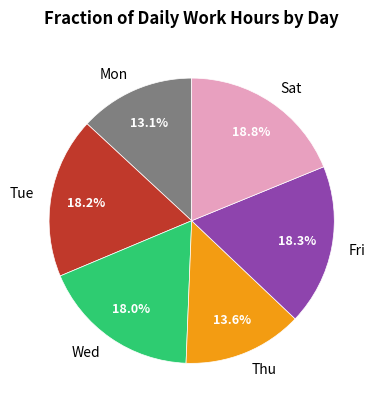

Which slice is the largest?

Sat